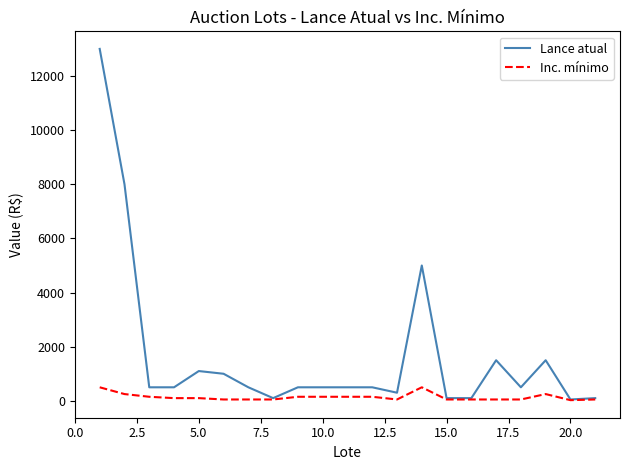

Which series has the largest total across all categories?

Lance atual